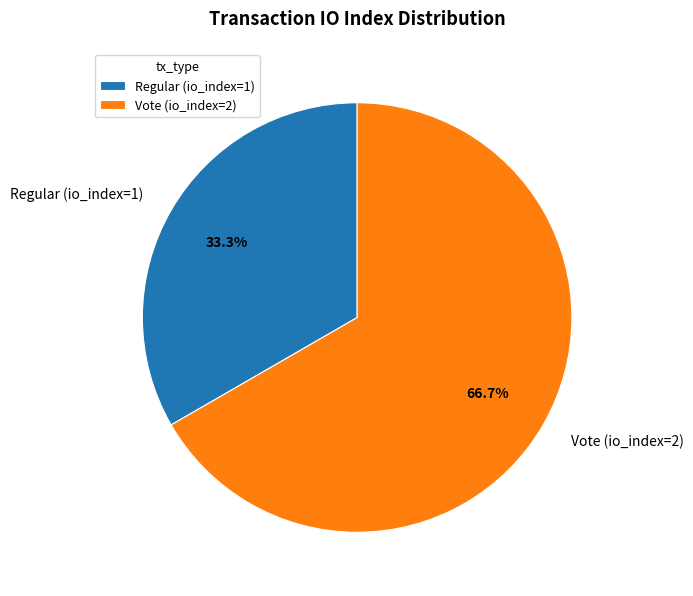

To the nearest percent, what is the combined percentage of Regular (io_index=1) and Vote (io_index=2)?

100%